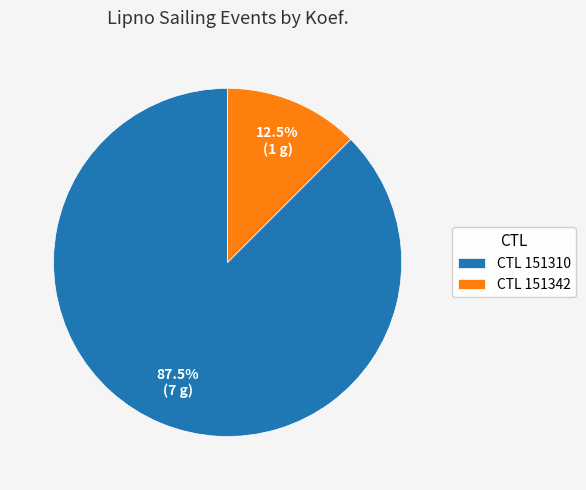

Is there a majority slice in this chart?

Yes